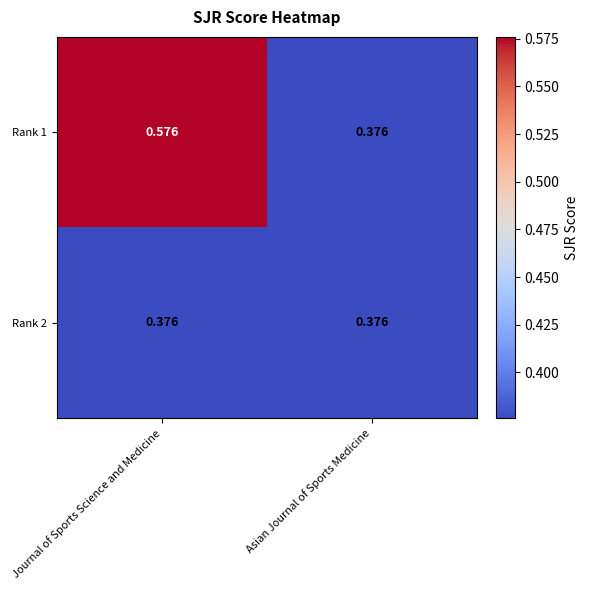

At which label does Rank 1 reach its peak?

Journal of Sports Science and Medicine